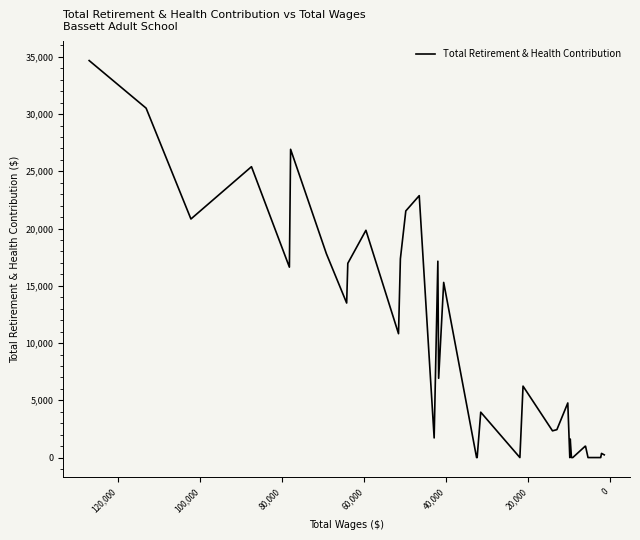

The value at 20 is 2572. True or false?

False